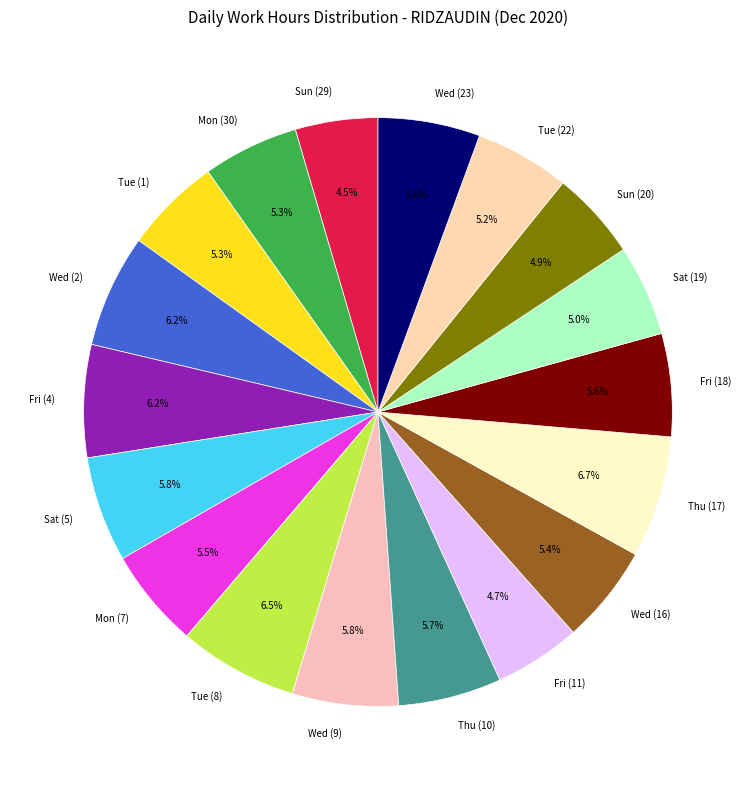

Is Sat (5) the majority of the pie?

No